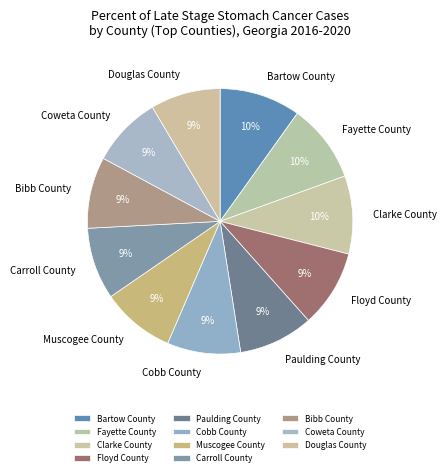

To the nearest percent, what portion does Bartow County represent?

10%